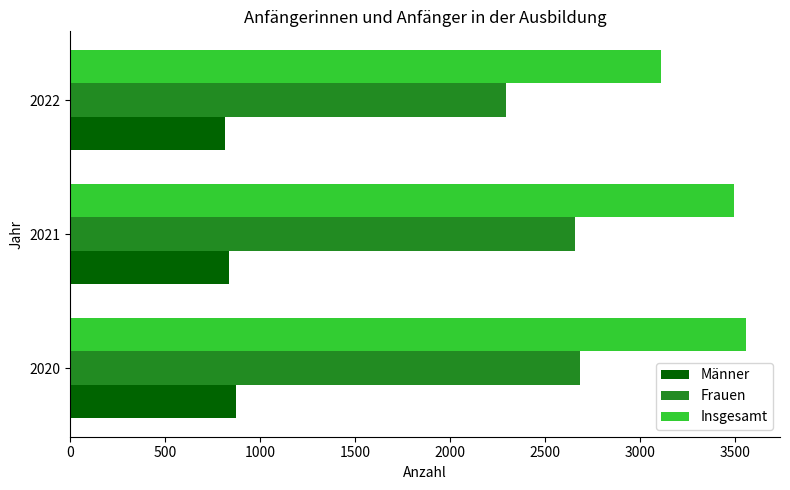

Between 2020 and 2022, which series saw the biggest shift?

Insgesamt